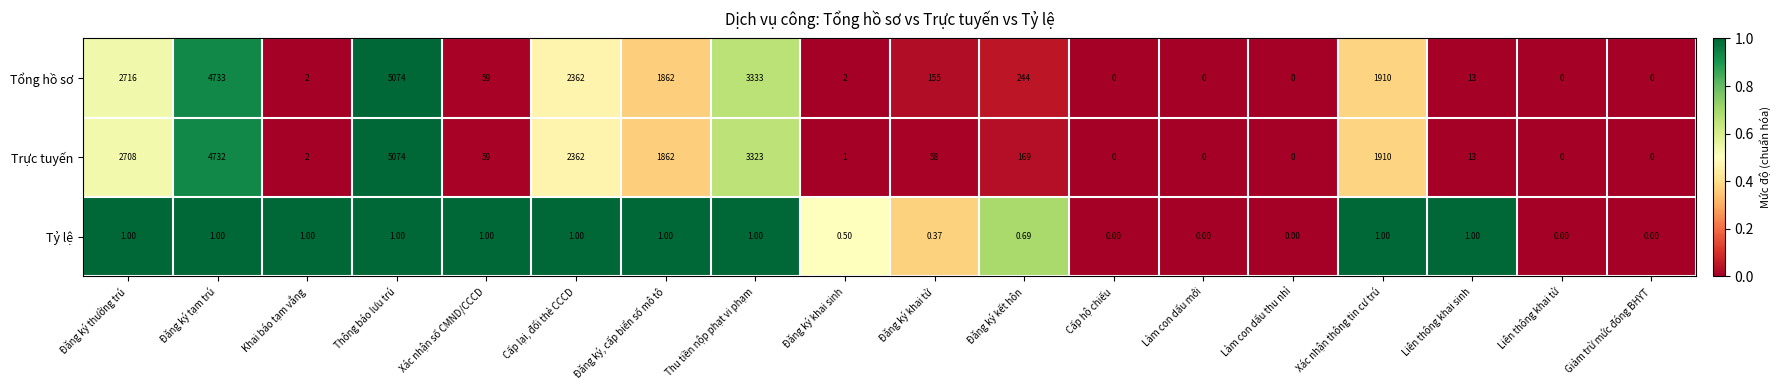

Between Khai báo tạm vắng and Đăng ký khai tử, which series saw the biggest shift?

Tổng hồ sơ